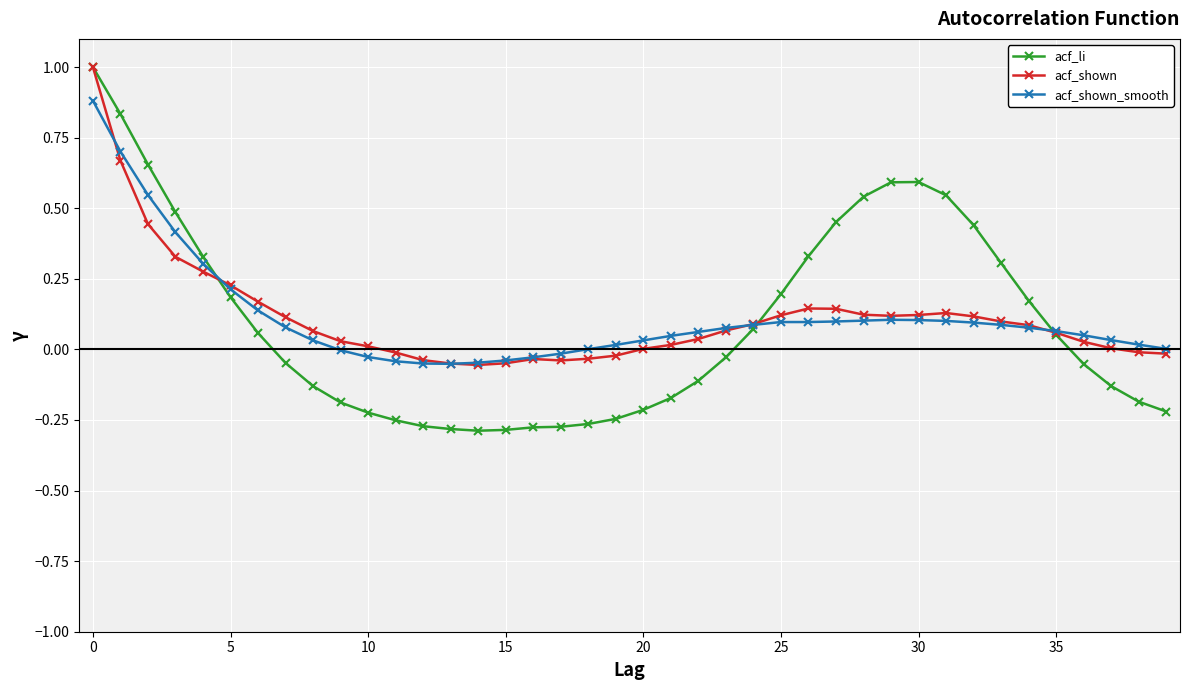

Which series has the largest range (max minus min)?

acf_li